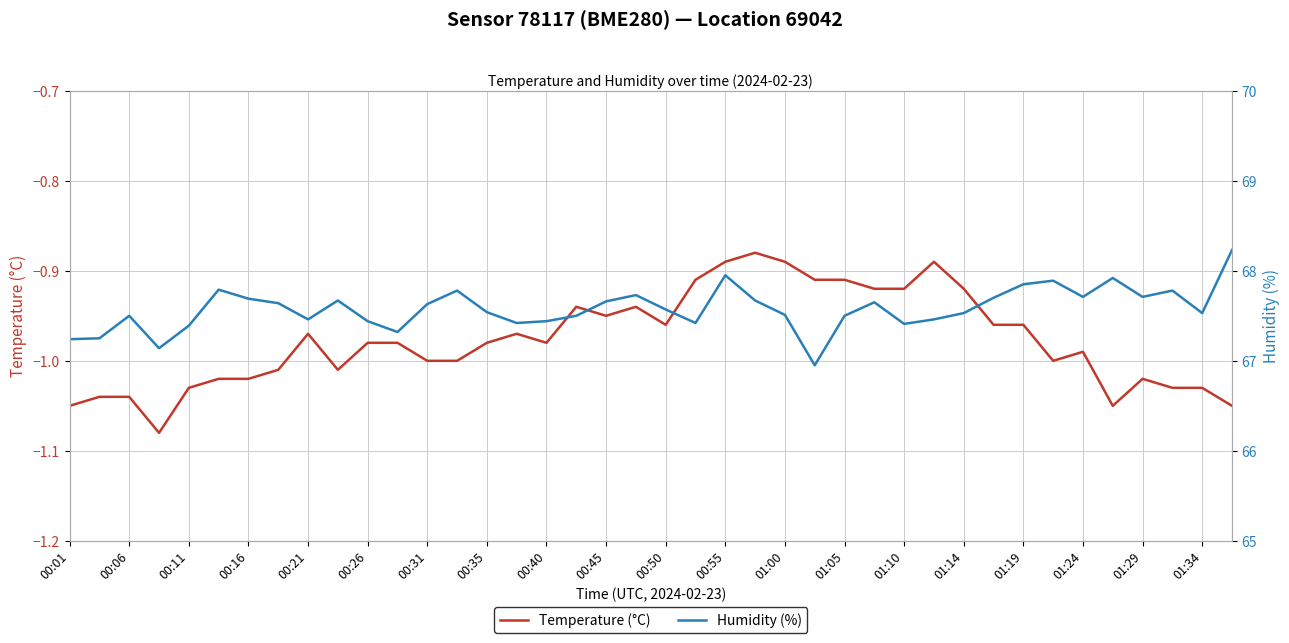

The value of Temperature (°C) at 00:21 is -1.4. True or false?

False